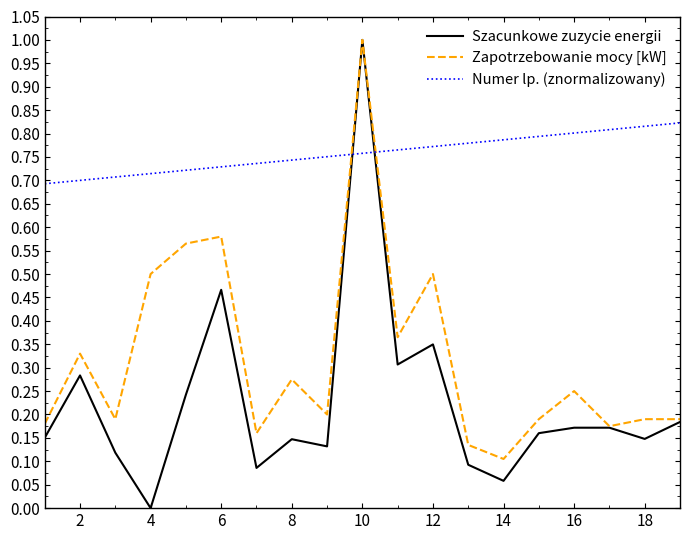

Which series ends up on top after the final intersection of Zapotrzebowanie mocy [kW] and Numer lp. (znormalizowany)?

Numer lp. (znormalizowany)